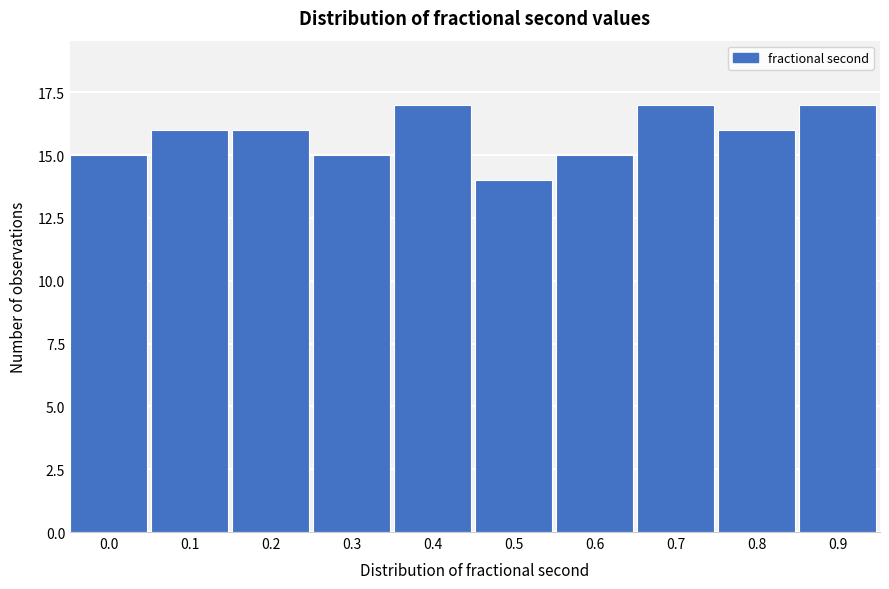

Reading left to right, transcribe all the data shown in this chart.

15	16	16	15	17	14	15	17	16	17